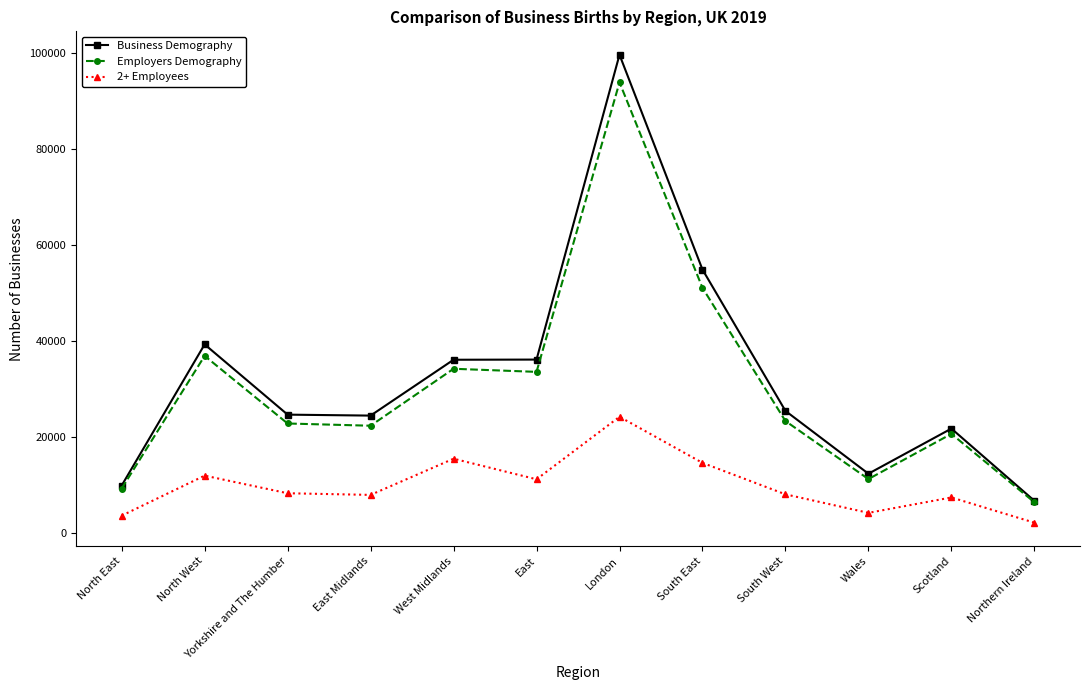

What is the spread (max minus min) of values at West Midlands?

20615